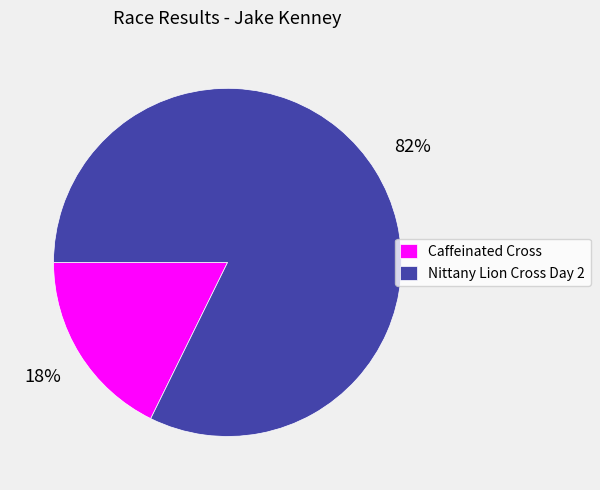

To the nearest percent, what is the combined percentage of Caffeinated Cross and Nittany Lion Cross Day 2?

100%